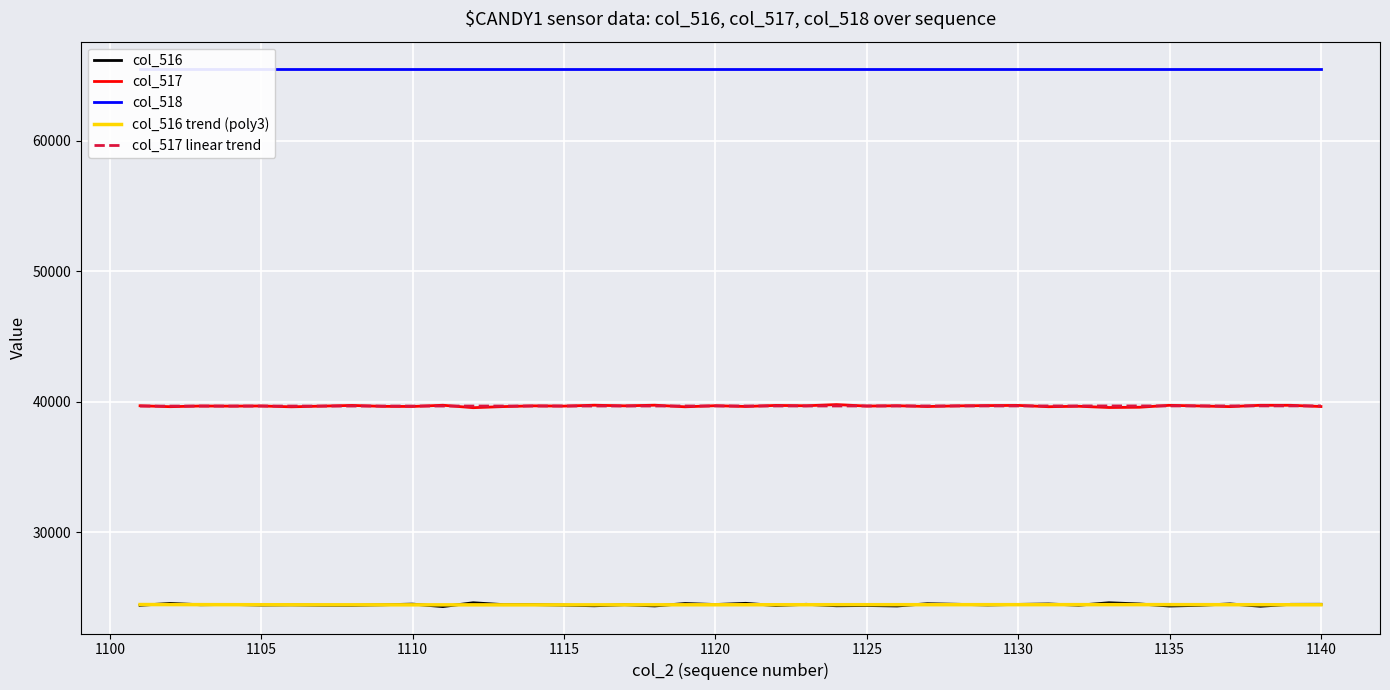

At which label does col_517 reach its peak?

1124